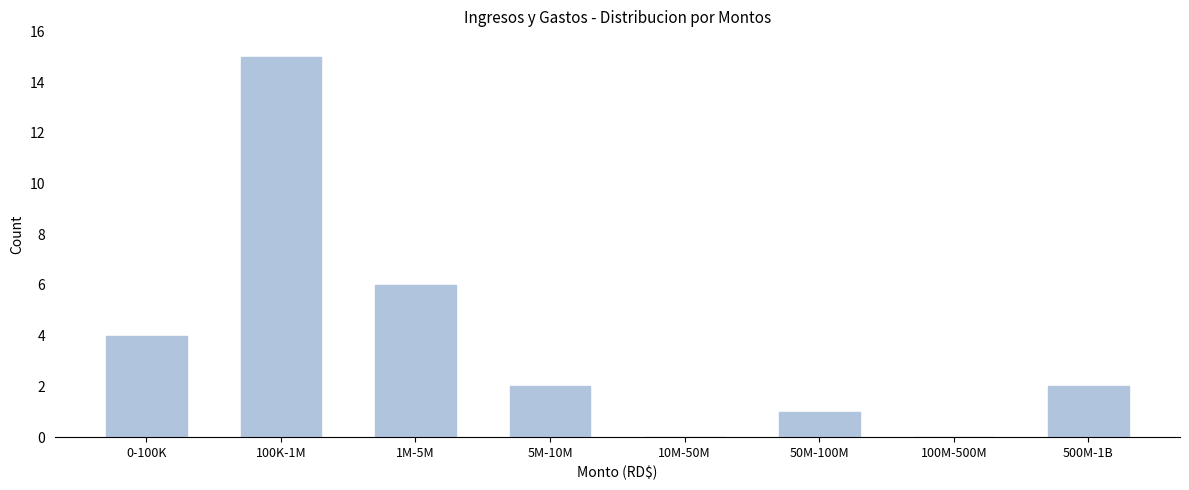

Reading right to left, what are all the values shown in this chart?

500M-1B=2	100M-500M=0	50M-100M=1	10M-50M=0	5M-10M=2	1M-5M=6	100K-1M=15	0-100K=4